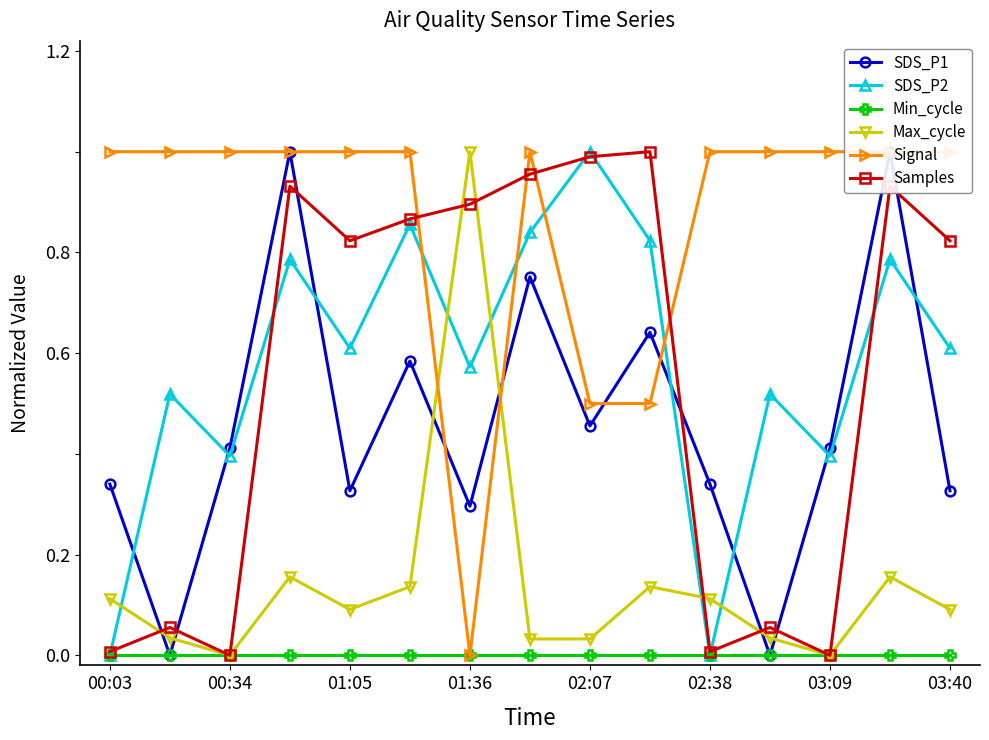

How many lines are shown in the chart?

6